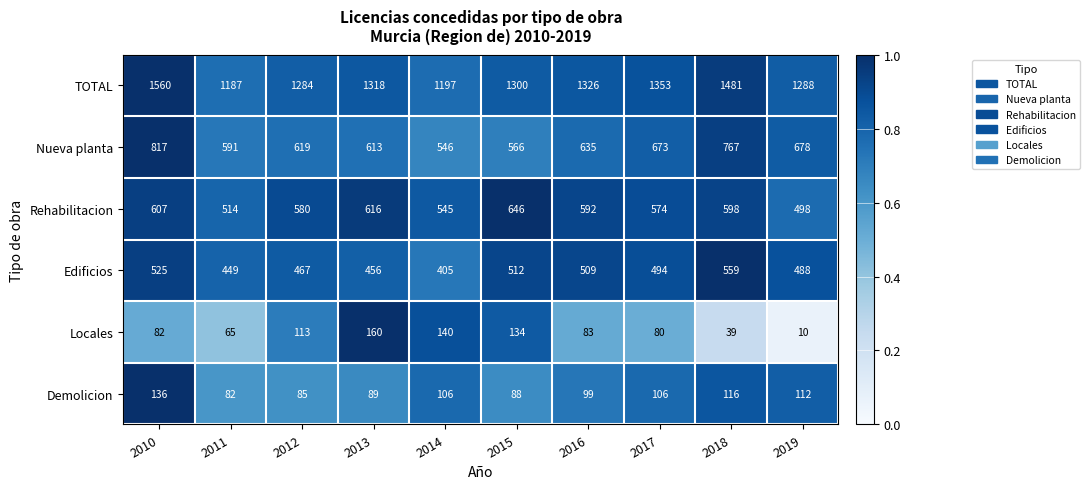

List the series in order of their peak value, lowest first.

Demolicion, Locales, Edificios, Rehabilitacion, Nueva planta, TOTAL